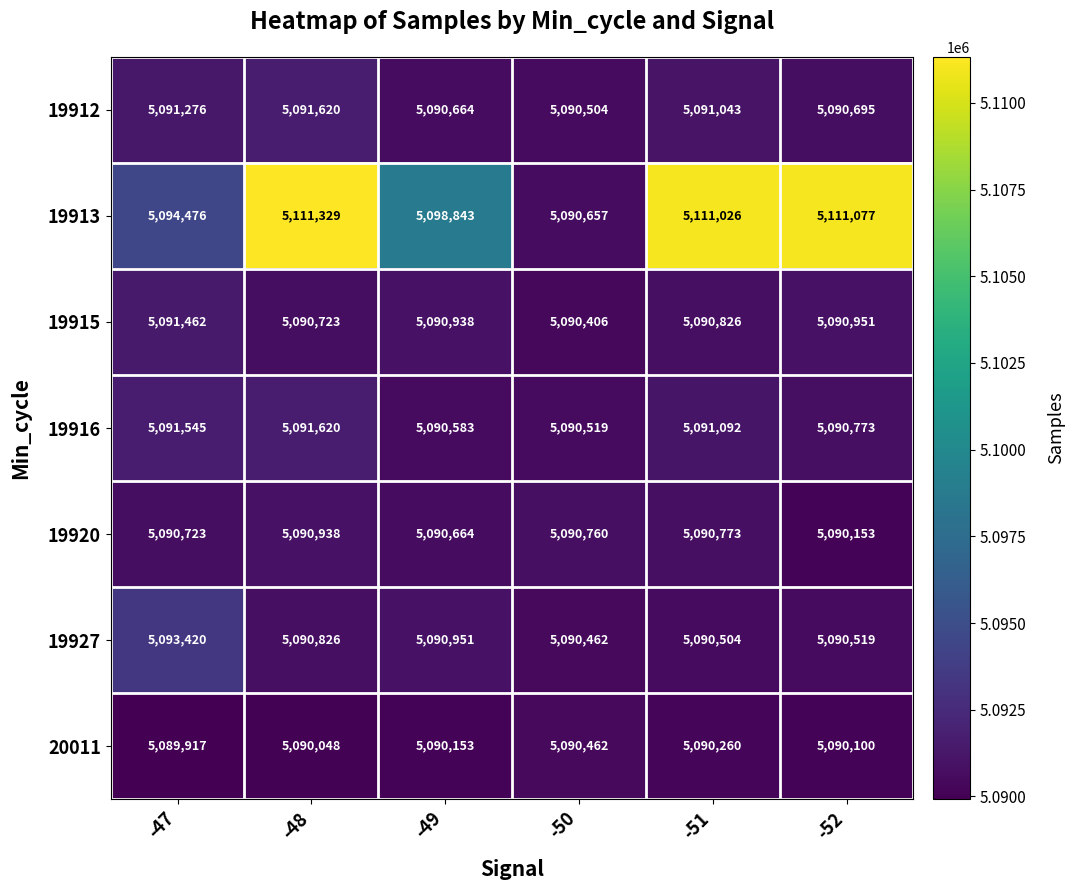

How many data points in 20011 are less than 5090153?

3